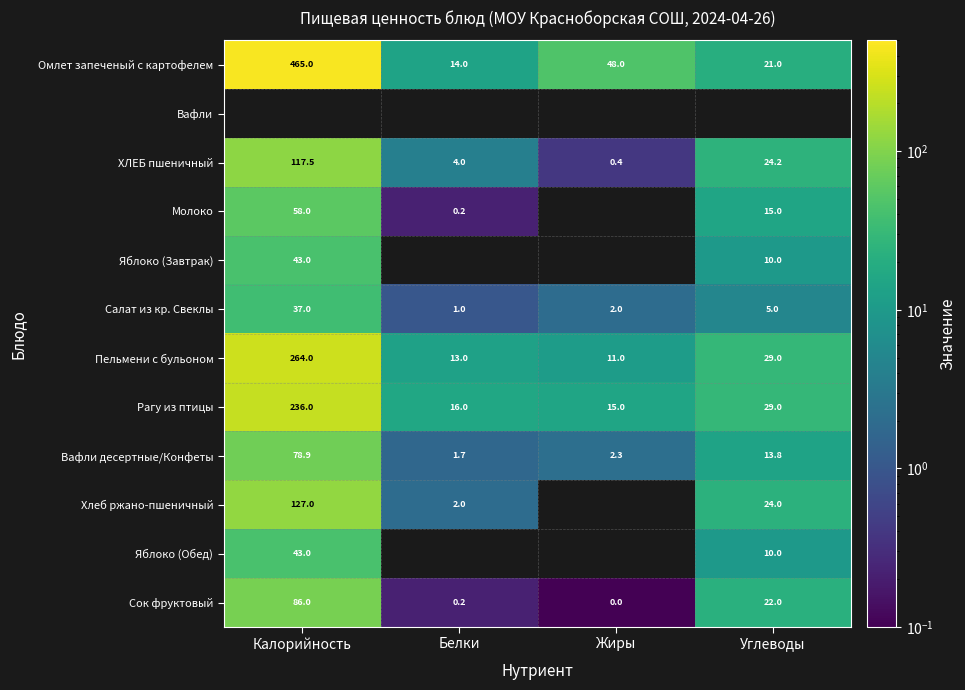

What is the difference between the Омлет запеченый с картофелем values at Белки and Жиры?

34.0